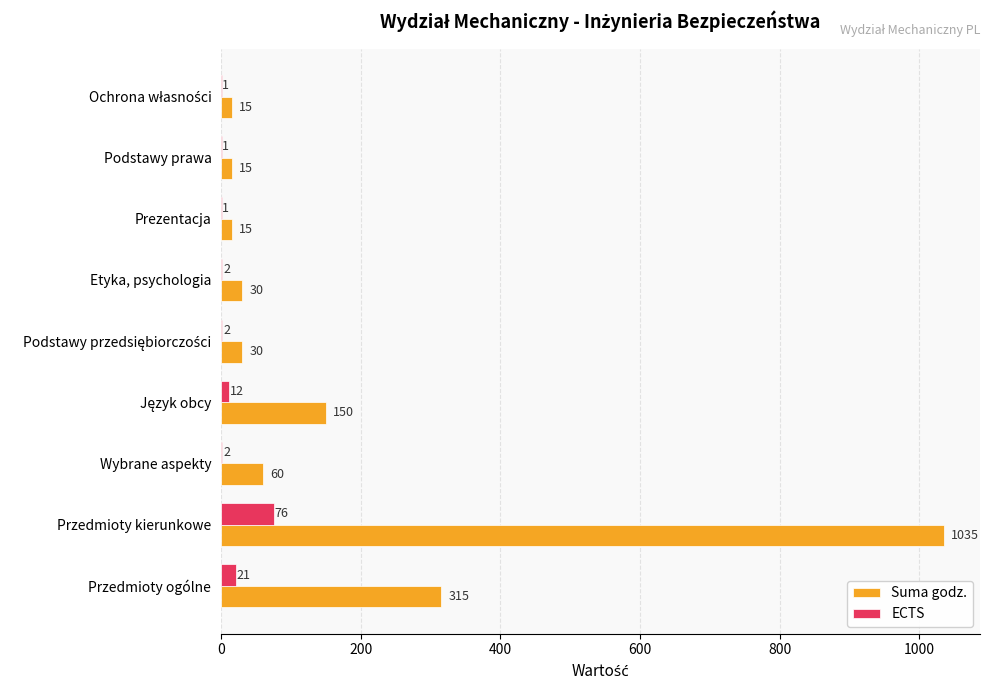

How many series are shown in this chart?

2